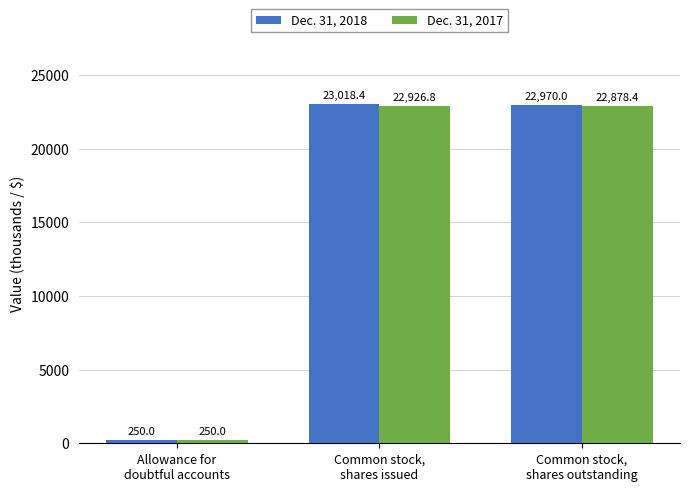

How many bars are there in each group?

2